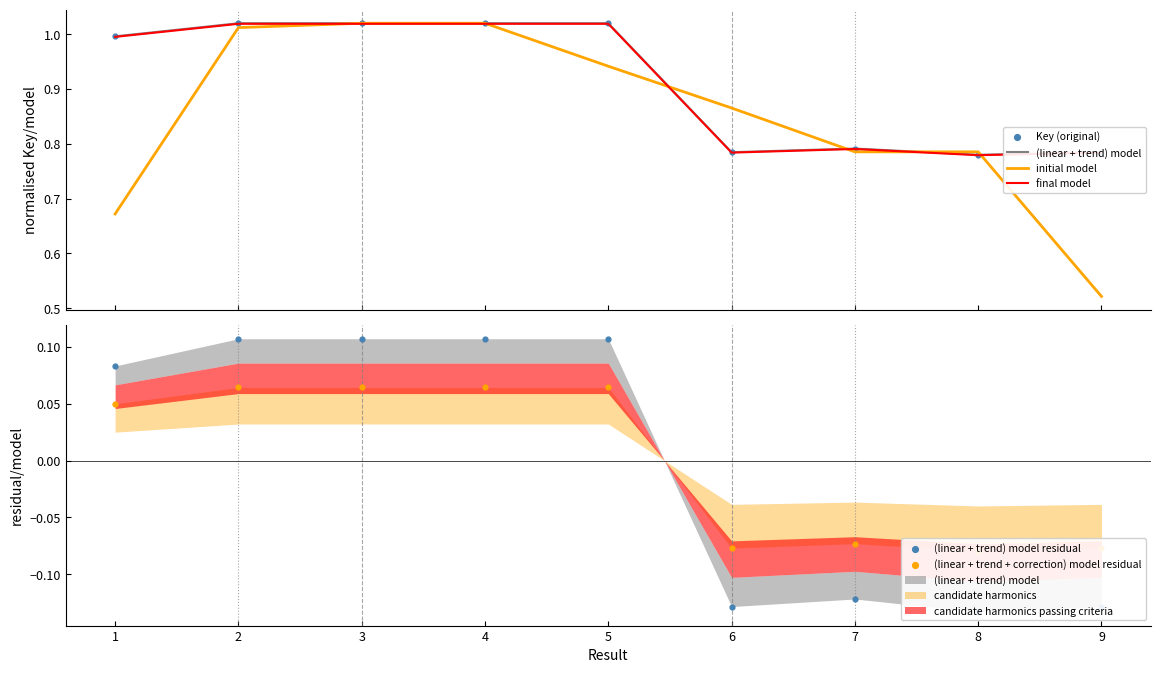

What is the total value across all series at 9?

2.7